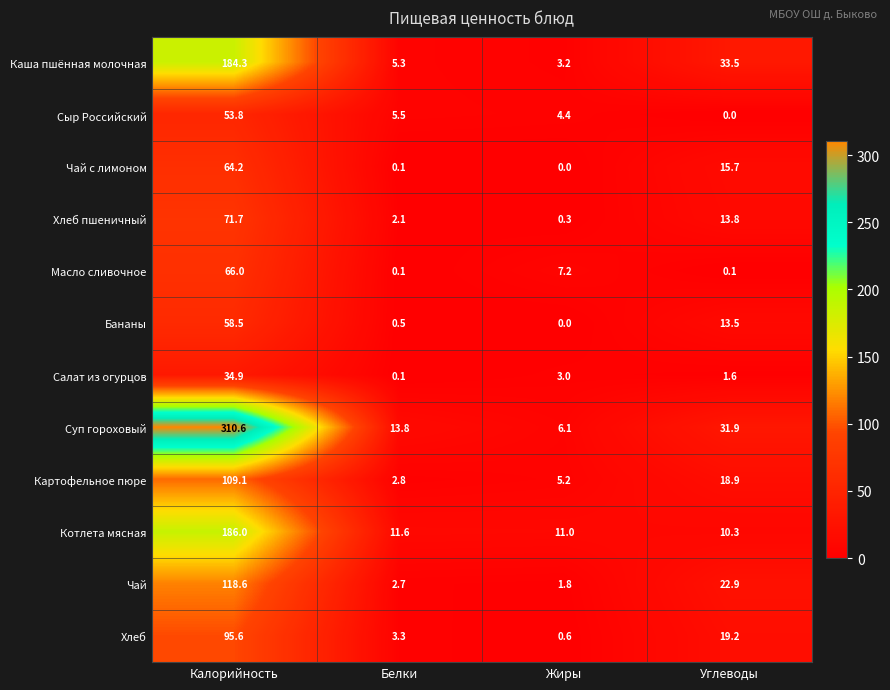

What is the difference between the Котлета мясная values at Белки and Калорийность?

174.4